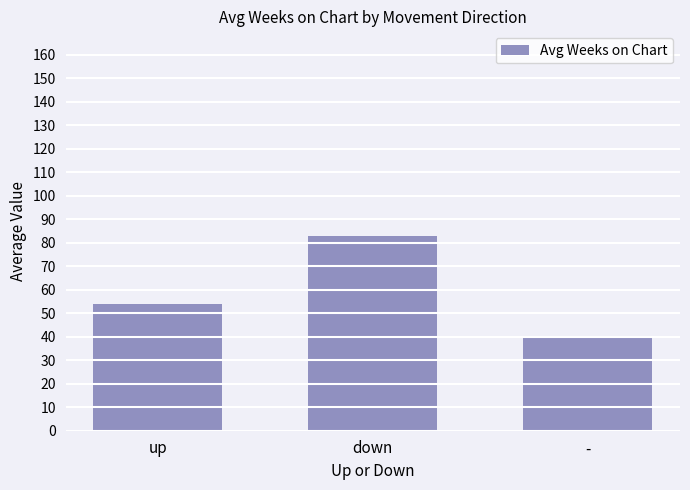

List the labels in order of value, largest first.

down, up, -